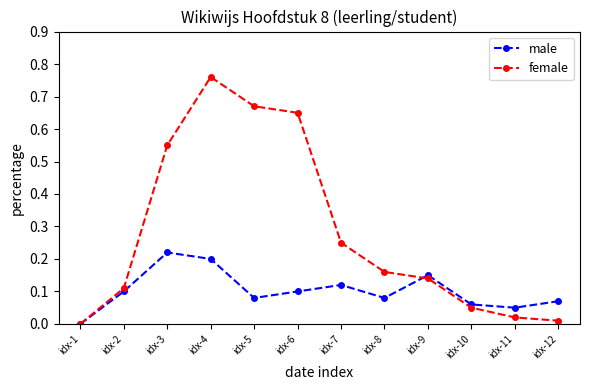

The male series shows 0.4 at idx-3. True or false?

False